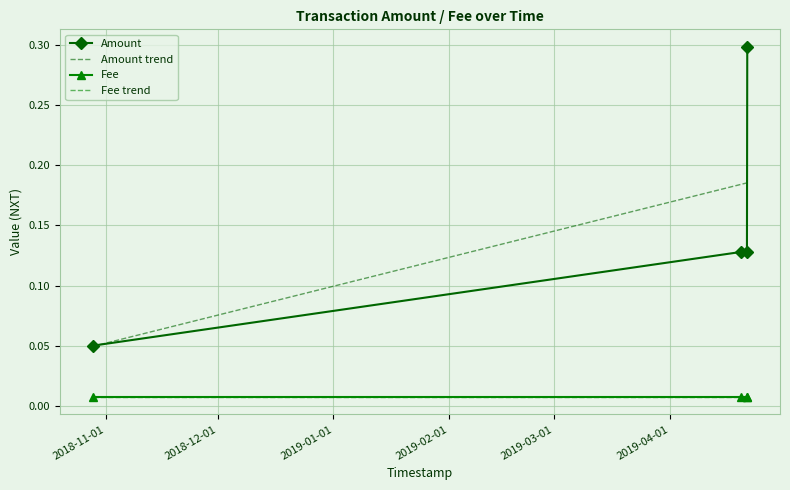

Reading right to left, list all the values displayed in this chart.

2019-04-21 18:21:44=0.3	2019-04-21 16:14:43=0.1	2019-04-20 00:58:26=0.1	2018-10-28 13:08:33=0.1